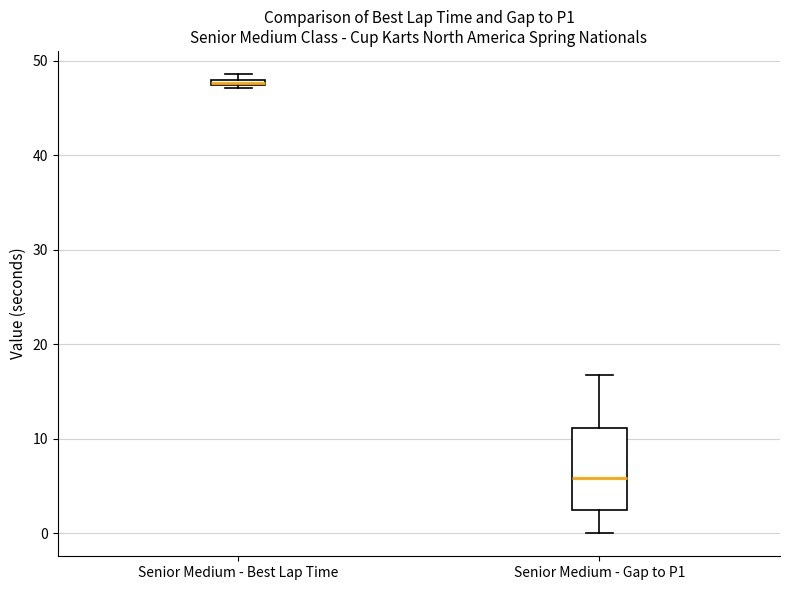

Where is the lower edge of the box for Senior Medium - Best Lap Time on the y-axis? The values are not printed on the chart, so give them approximately, as read against the axis.

47